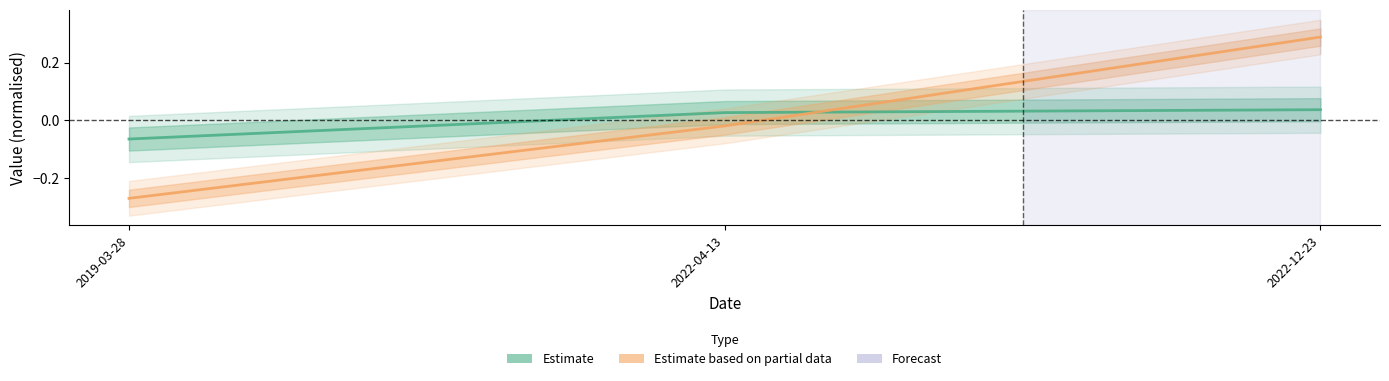

Which series has the widest spread of values?

POZADOVANA_CENA (Estimate based on partial data)